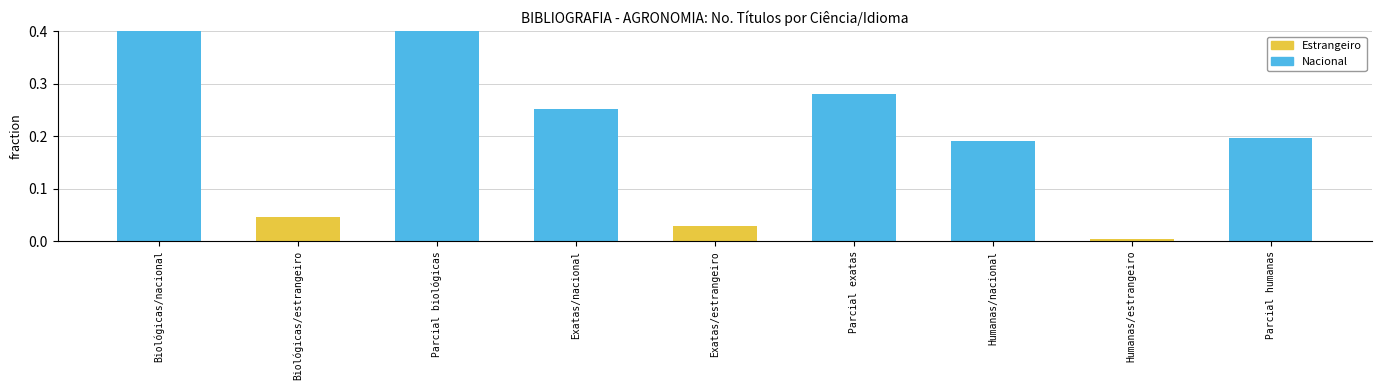

Rank the categories by value from highest to lowest.

Parcial biológicas, Biológicas/nacional, Parcial exatas, Exatas/nacional, Parcial humanas, Humanas/nacional, Biológicas/estrangeiro, Exatas/estrangeiro, Humanas/estrangeiro